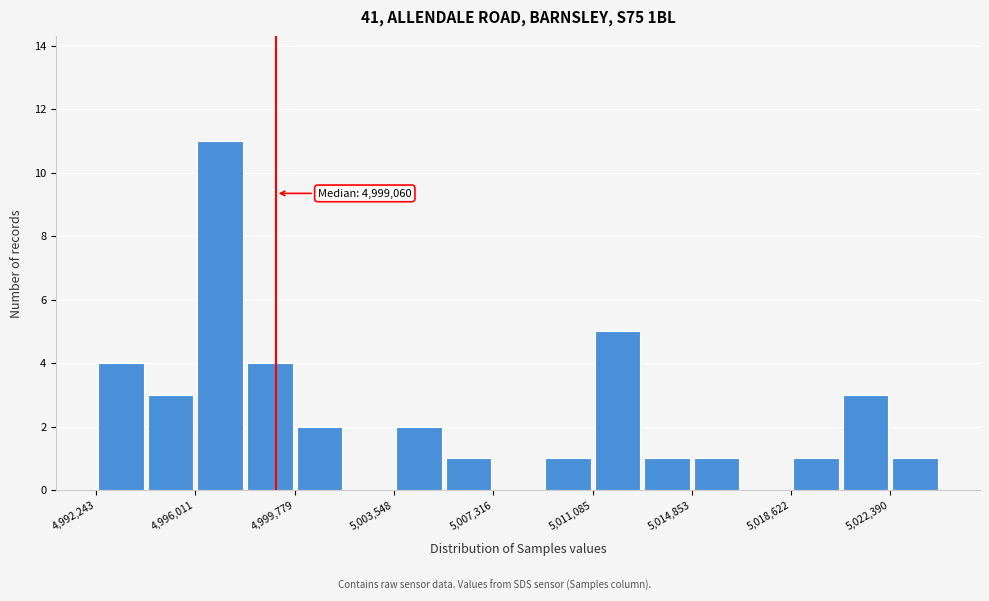

Around what value on the x-axis is the tallest bar? Give the approximate position of its centre, as read against the axis.

4997000